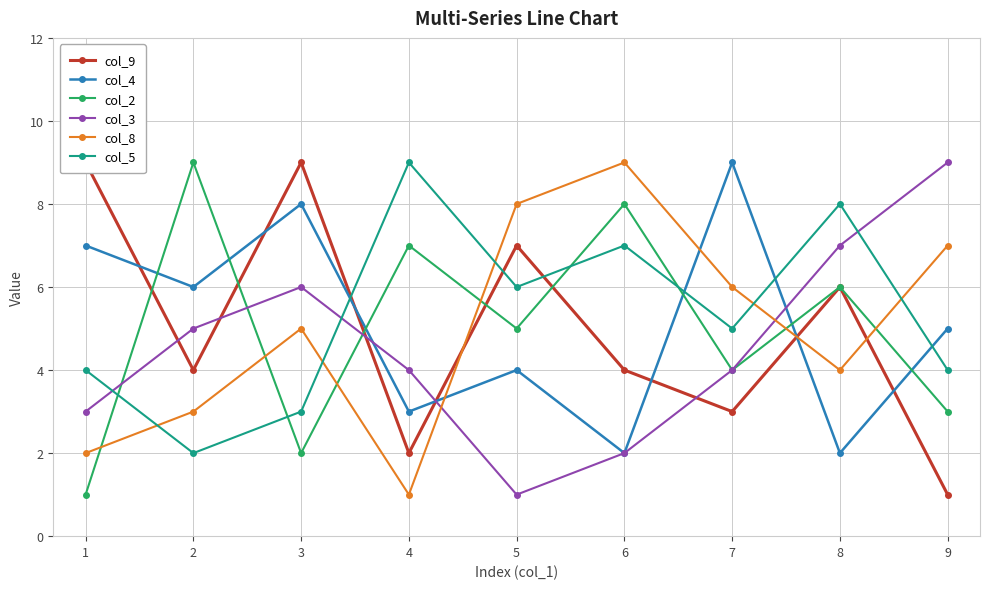

Which series has the largest total across all categories?

col_5